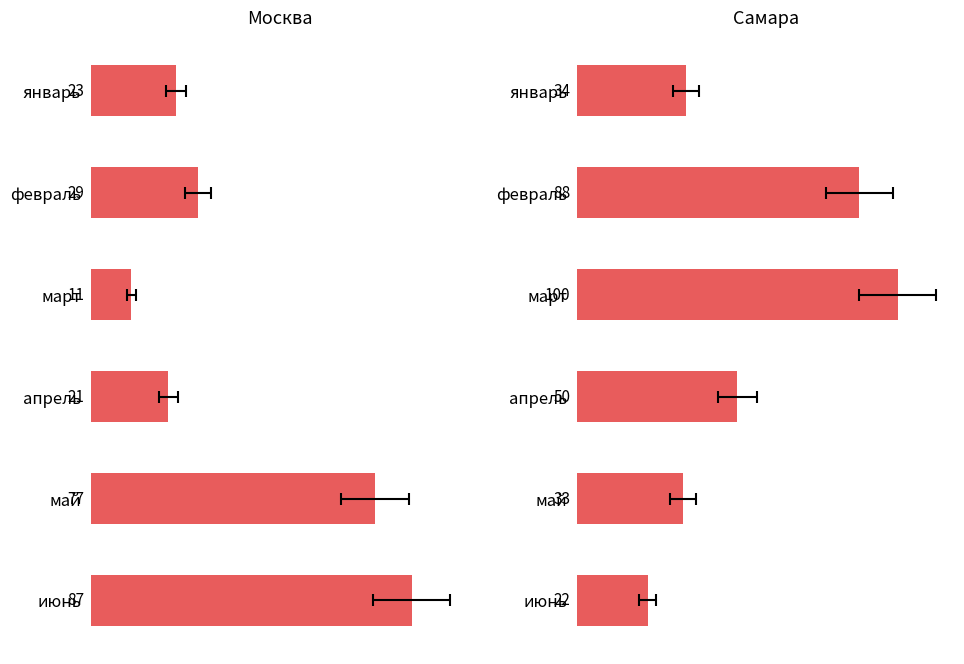

What is the sum of all Самара values?

327